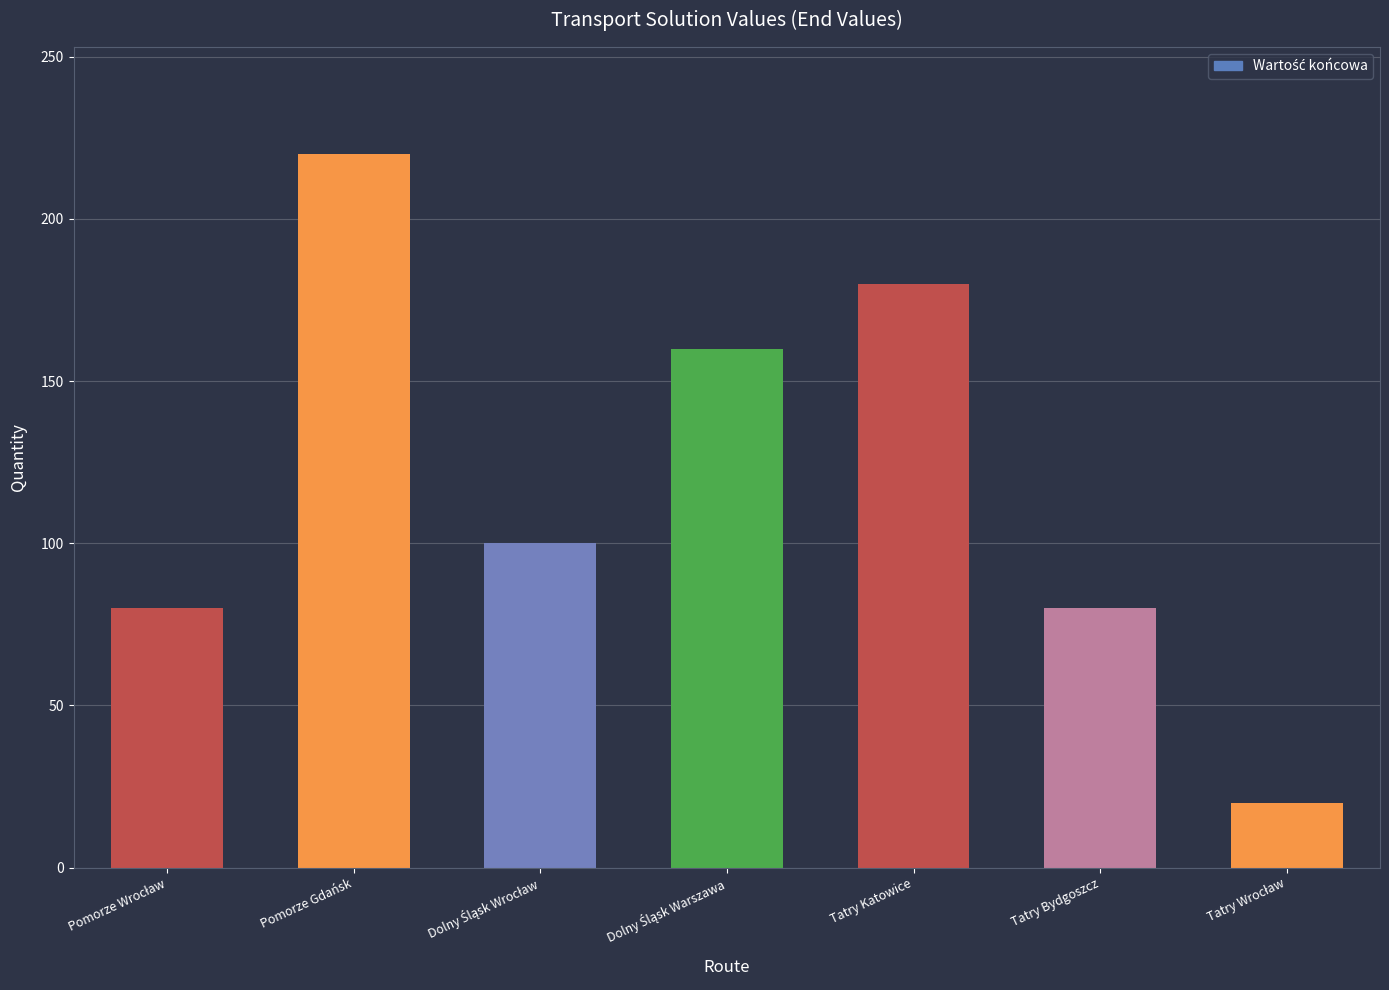

Reading right to left, list all the values displayed in this chart.

20	80	180	160	100	220	80